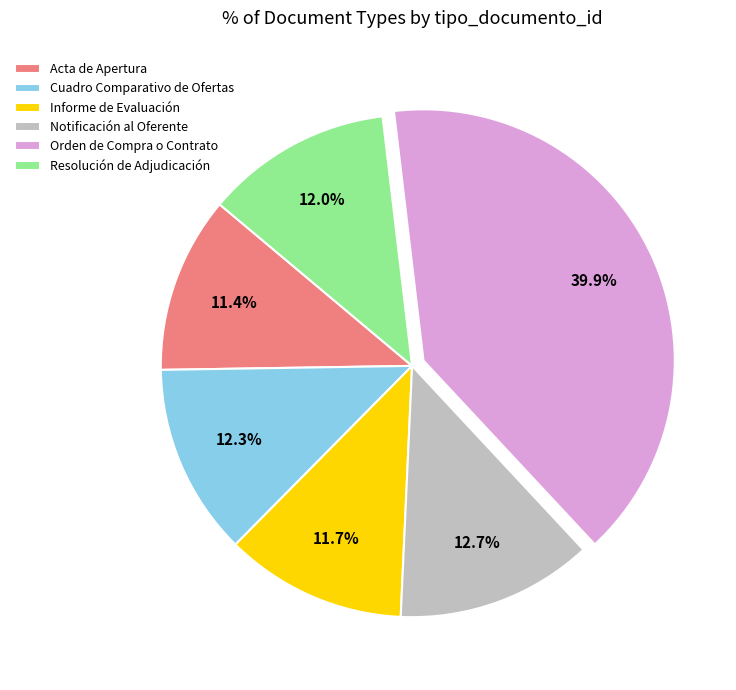

To the nearest percent, what percentage of the pie is Informe de Evaluación?

12%